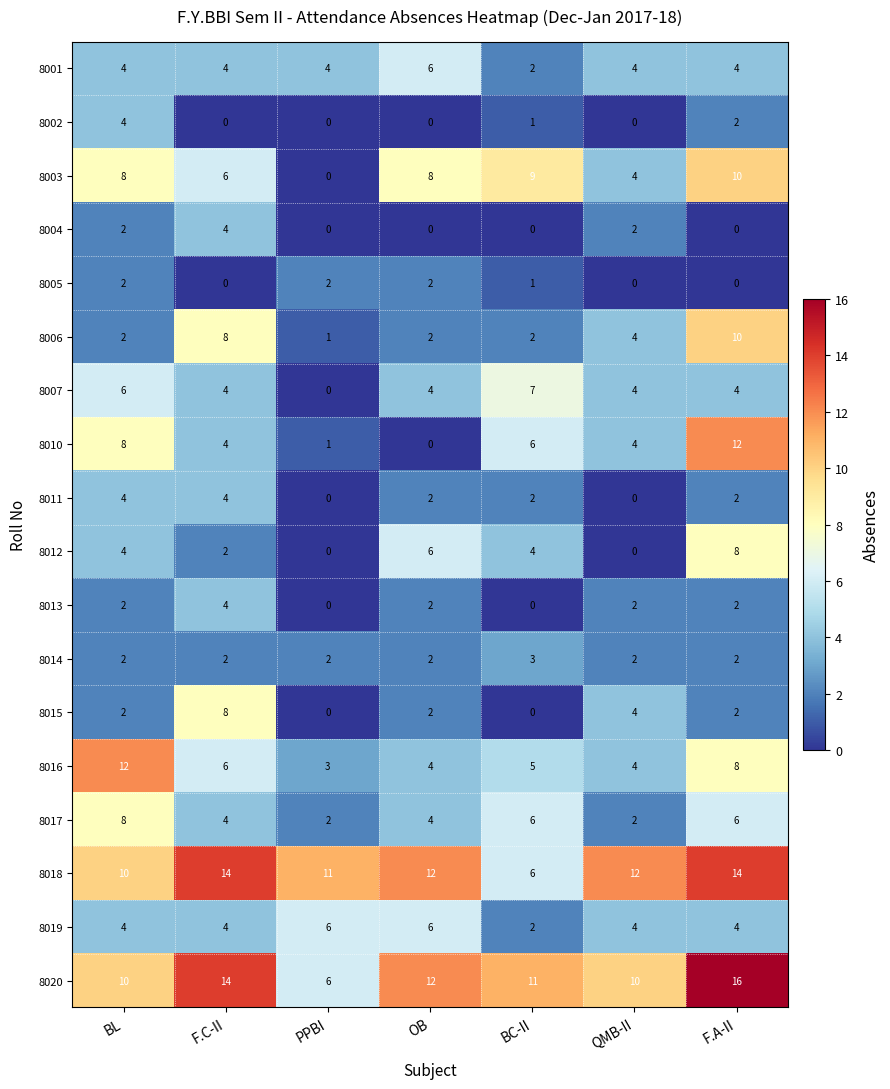

How many data points in 8013 are less than 2?

2